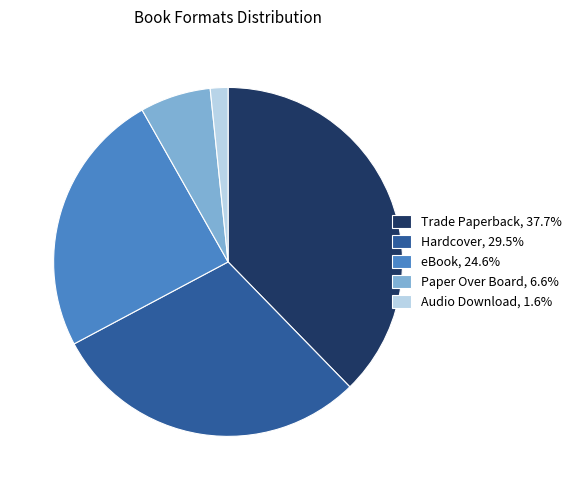

Is the sum of Audio Download, 1.6% and Hardcover, 29.5% greater than half?

No